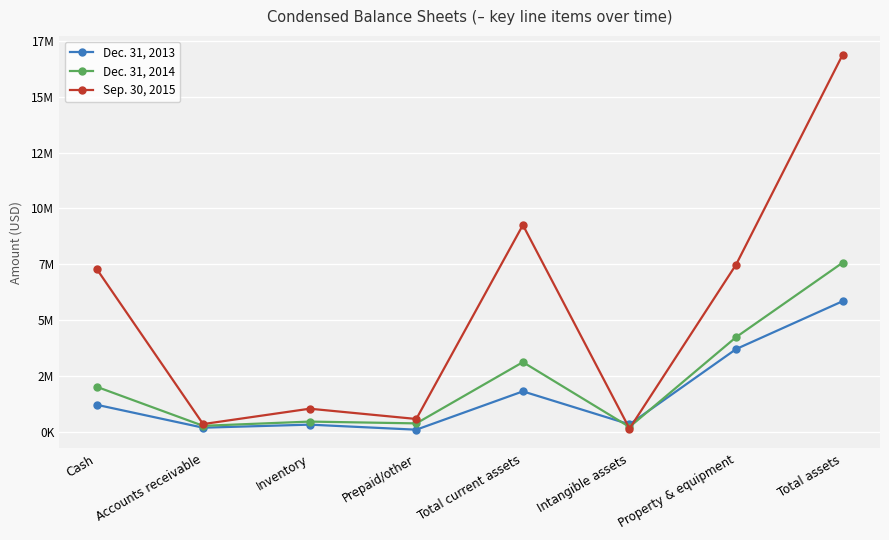

What is the value of the Dec. 31, 2013 point at the 3rd from the left?

320239